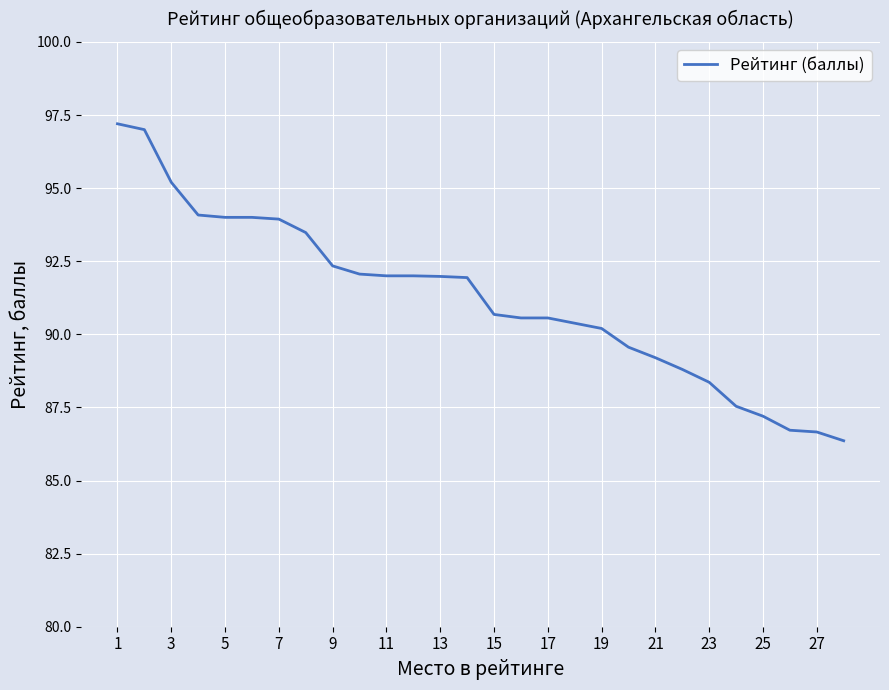

What is the average value?

91.2